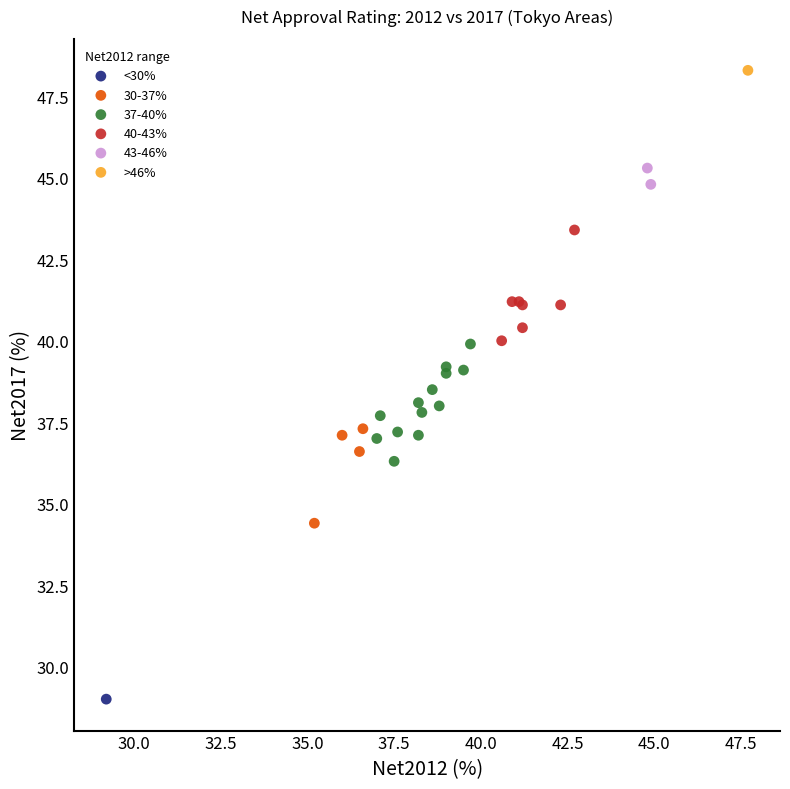

Which series contains the highest Y value?

>46%